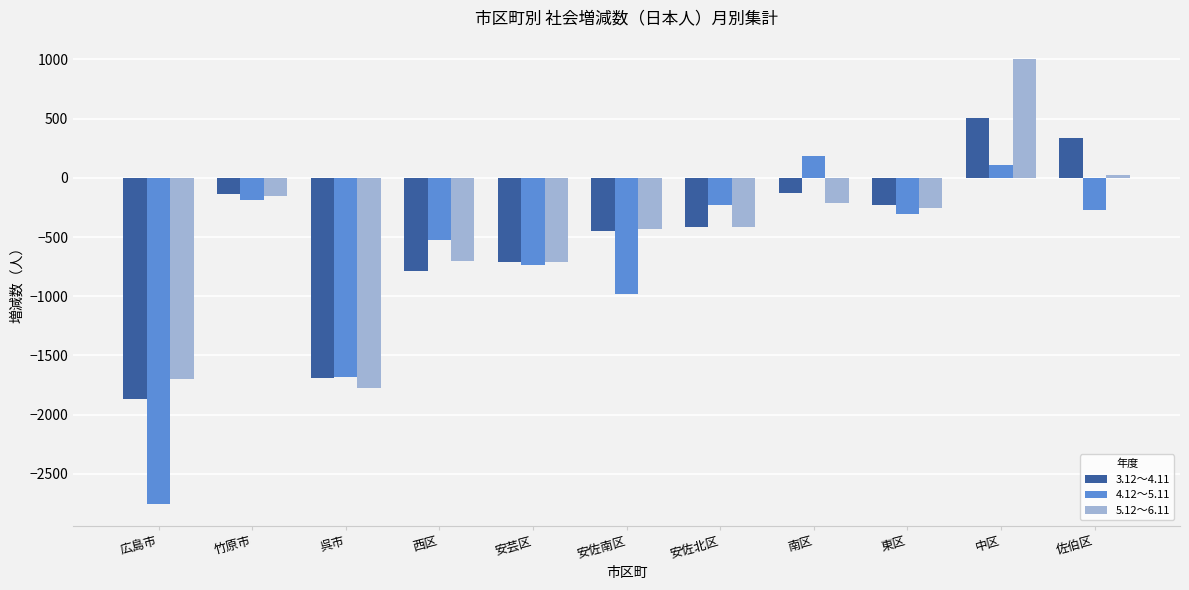

How many bars are there in total?

33